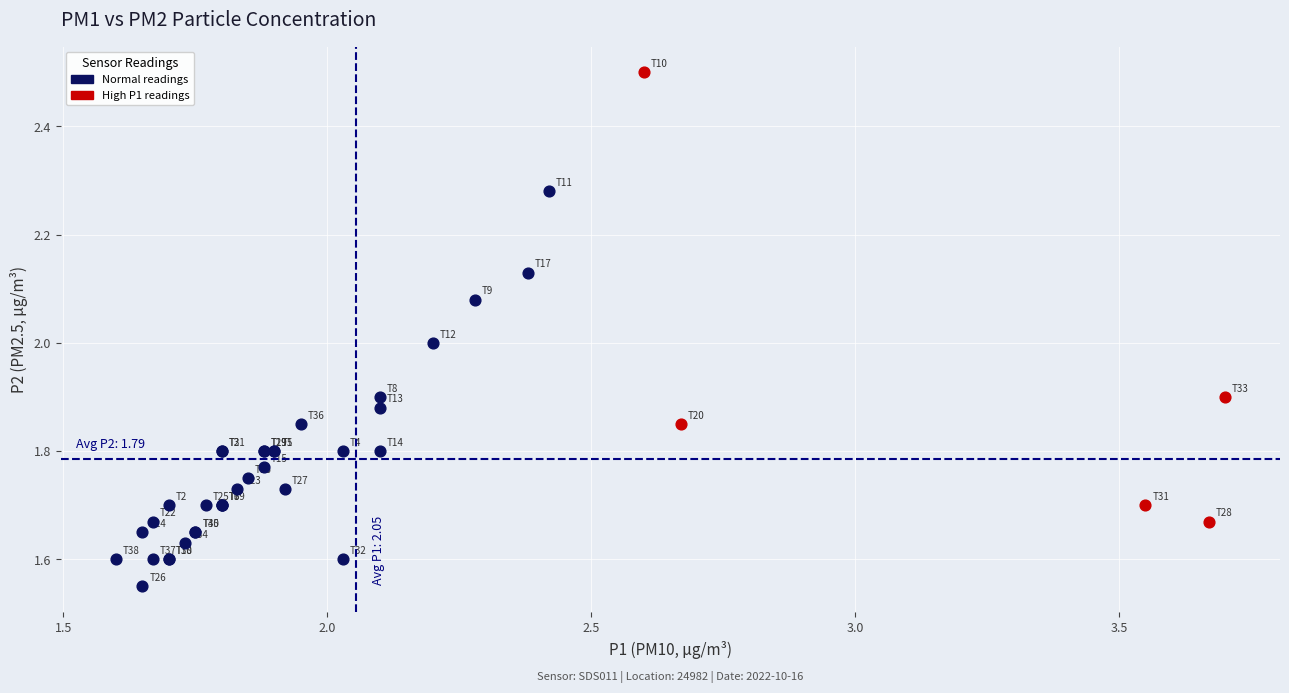

Which series contains the highest Y value?

High P1 readings